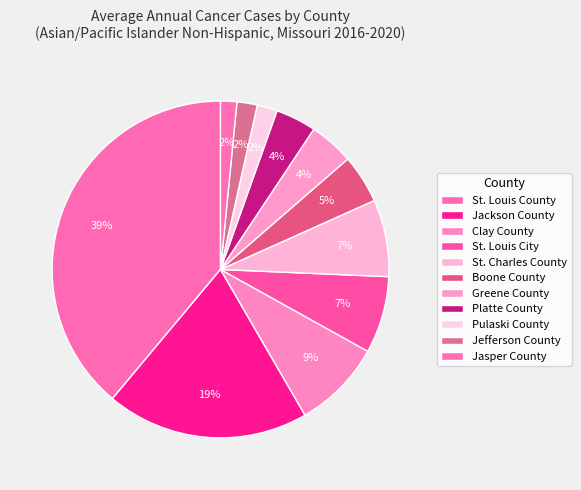

Do St. Louis City and Jefferson County together represent more than half of the pie?

No